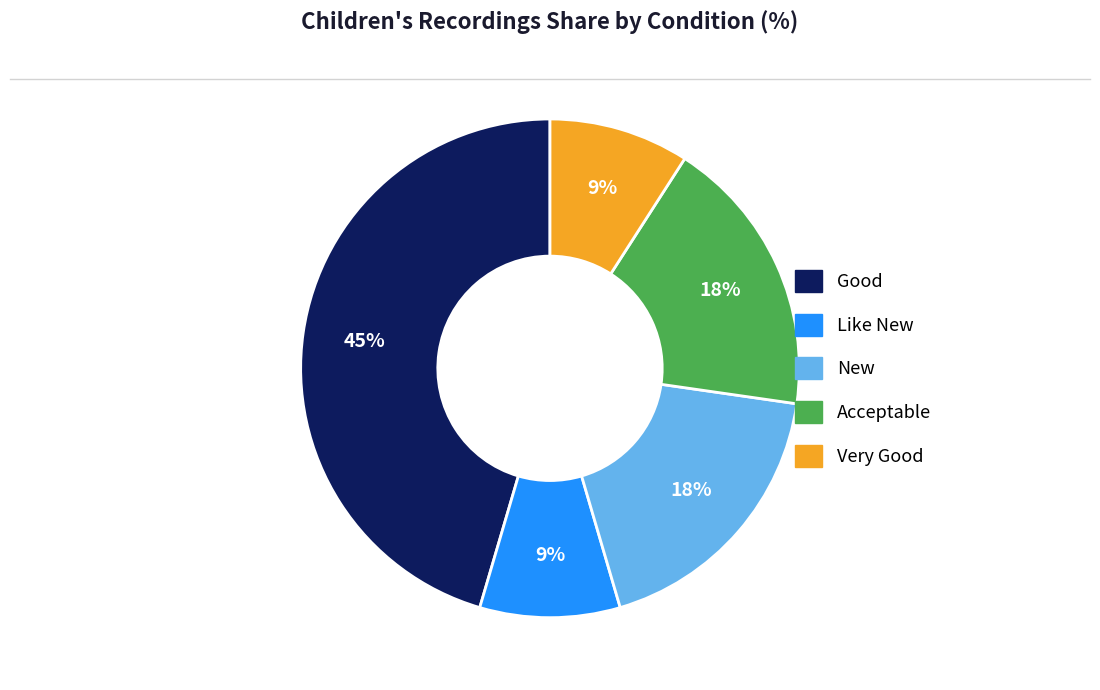

Is it true that Very Good is 30% of the pie?

False